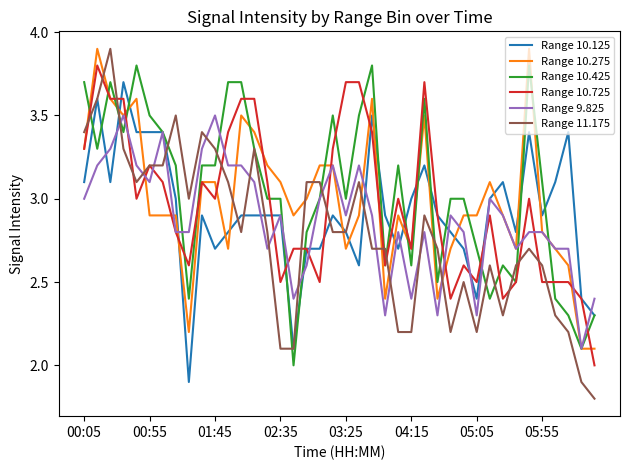

How many times do Range 10.125 and Range 10.275 cross each other?

17